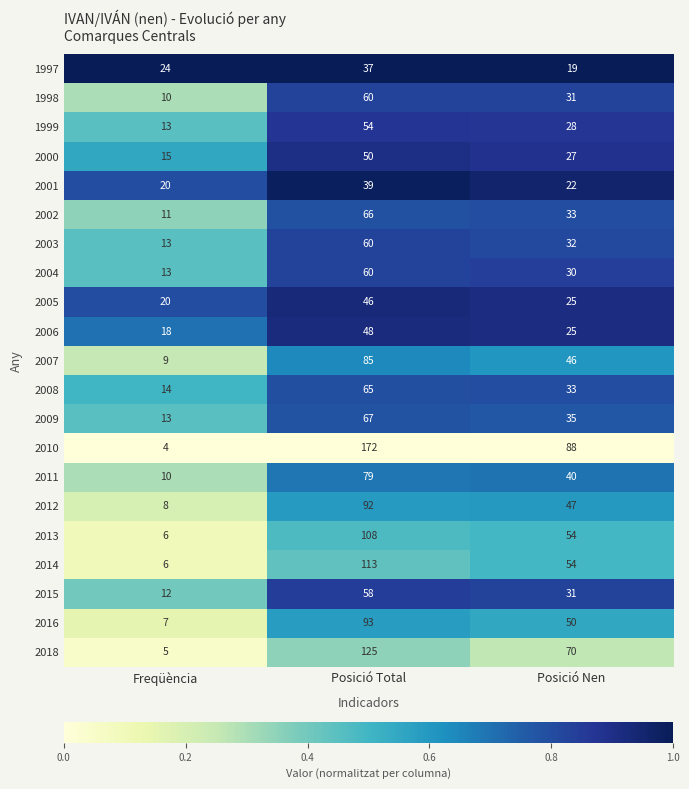

What is the sum of the 2006 values at Posició Total and Freqüència?

66